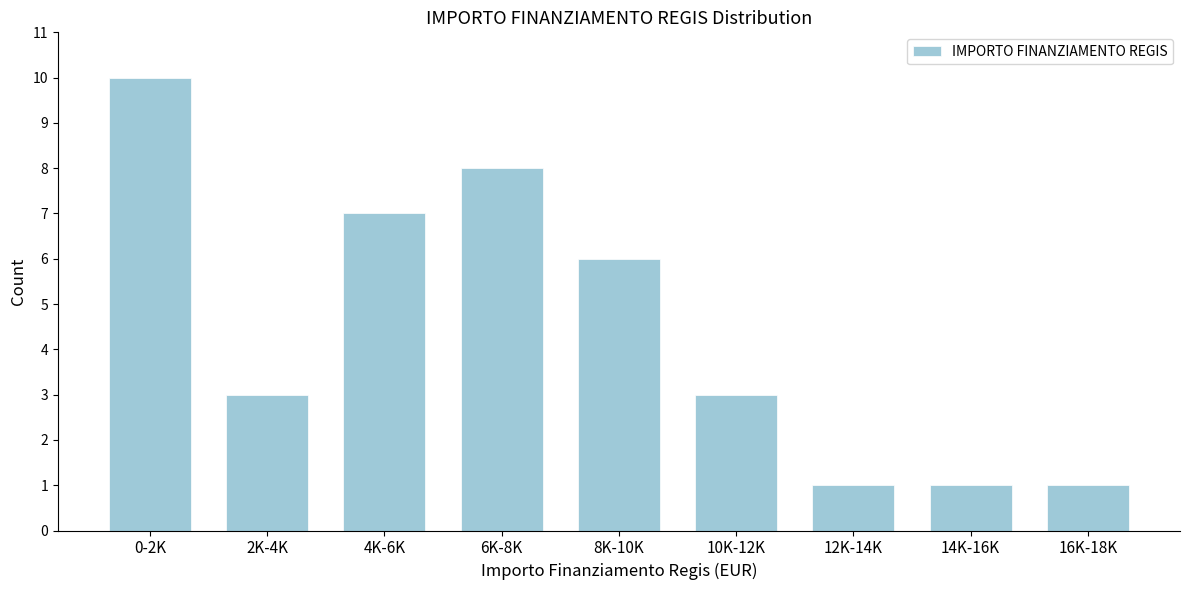

Reading left to right, extract all data points from this chart.

0-2K=10	2K-4K=3	4K-6K=7	6K-8K=8	8K-10K=6	10K-12K=3	12K-14K=1	14K-16K=1	16K-18K=1